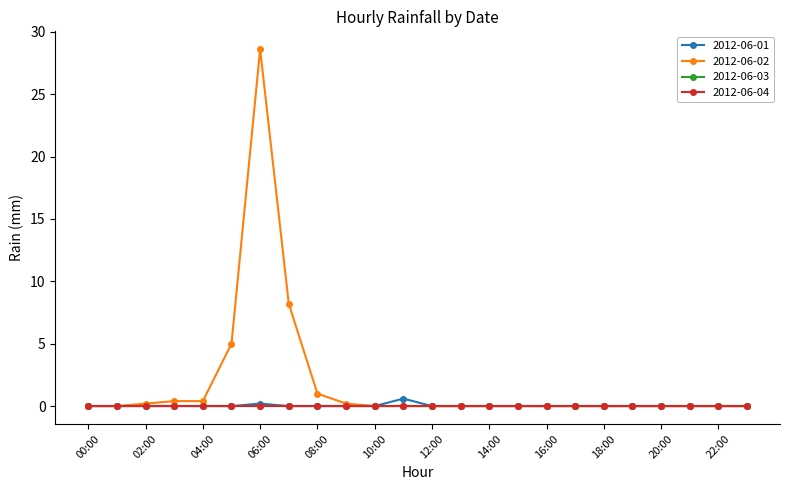

True or false: 2012-06-01 has more than 1 interior local peaks.

True